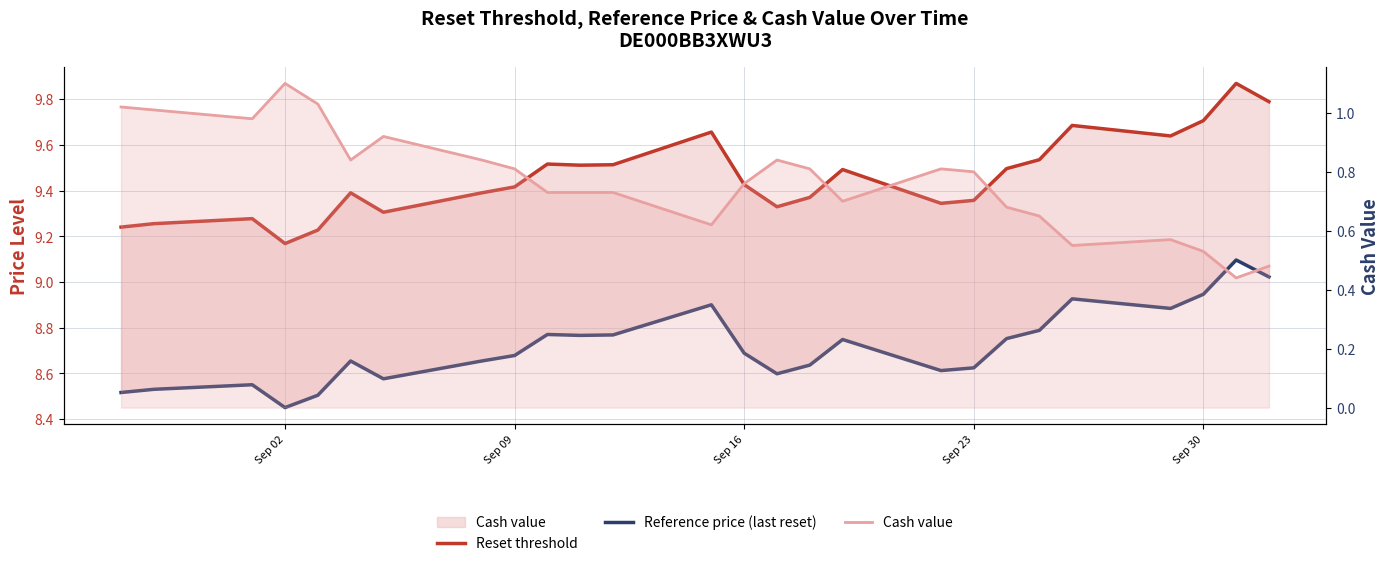

In Cash value, how many points are higher than both neighbors (excluding endpoints)?

5